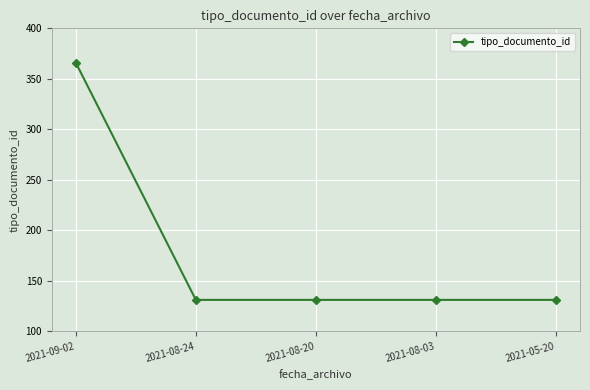

What is the greatest value displayed?

366